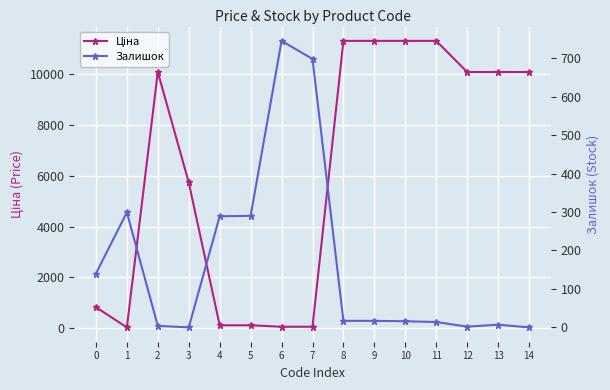

Is it true that Ціна equals 11312.5 at 11?

True